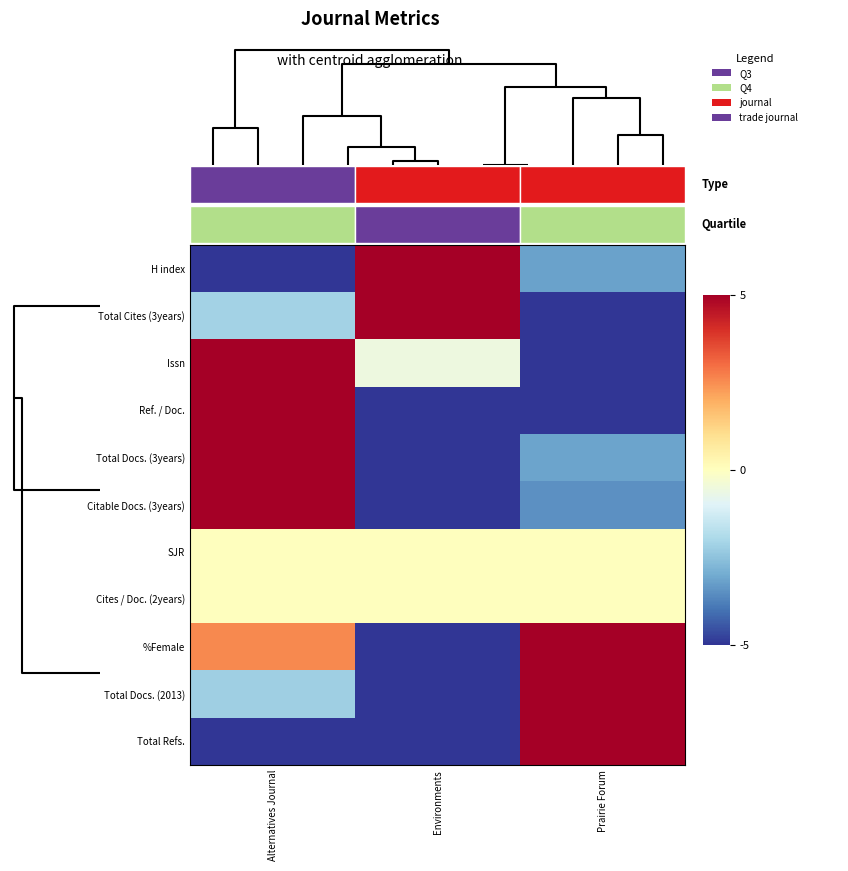

Reading left to right, list all the values displayed in this chart.

H index: Alternatives Journal=-5.0	Environments=5.0	Prairie Forum=-3.2
Total Cites (3years): Alternatives Journal=-2.1	Environments=5.0	Prairie Forum=-5.0
Issn: Alternatives Journal=5.0	Environments=-0.6	Prairie Forum=-5.0
Ref. / Doc.: Alternatives Journal=5.0	Environments=-5.0	Prairie Forum=-5.0
Total Docs. (3years): Alternatives Journal=5.0	Environments=-5.0	Prairie Forum=-3.1
Citable Docs. (3years): Alternatives Journal=5.0	Environments=-5.0	Prairie Forum=-3.5
SJR: Alternatives Journal=0.0	Environments=0.0	Prairie Forum=0.0
Cites / Doc. (2years): Alternatives Journal=0.0	Environments=0.0	Prairie Forum=0.0
%Female: Alternatives Journal=2.6	Environments=-5.0	Prairie Forum=5.0
Total Docs. (2013): Alternatives Journal=-2.2	Environments=-5.0	Prairie Forum=5.0
Total Refs.: Alternatives Journal=-5.0	Environments=-5.0	Prairie Forum=5.0